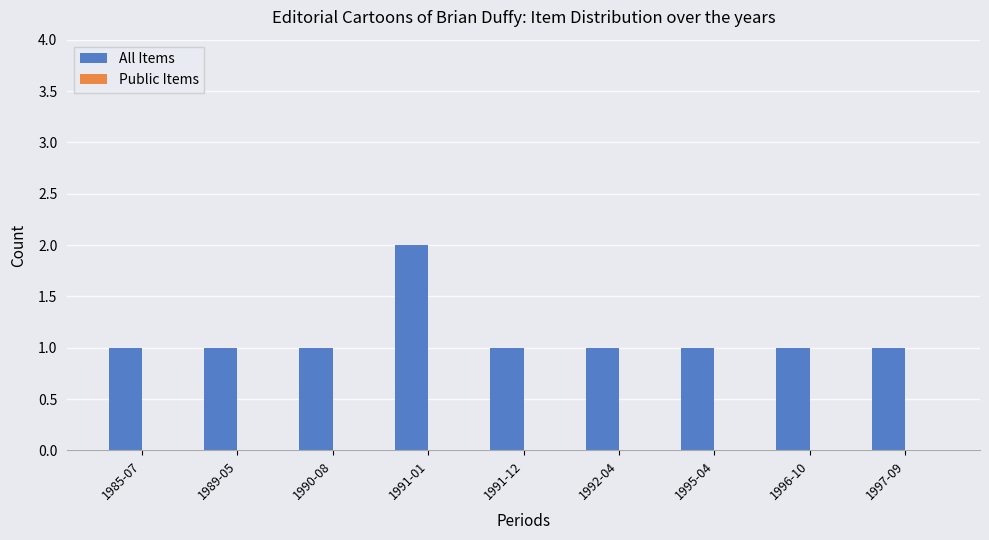

Is it true that the value at 1990-08 is 1?

True